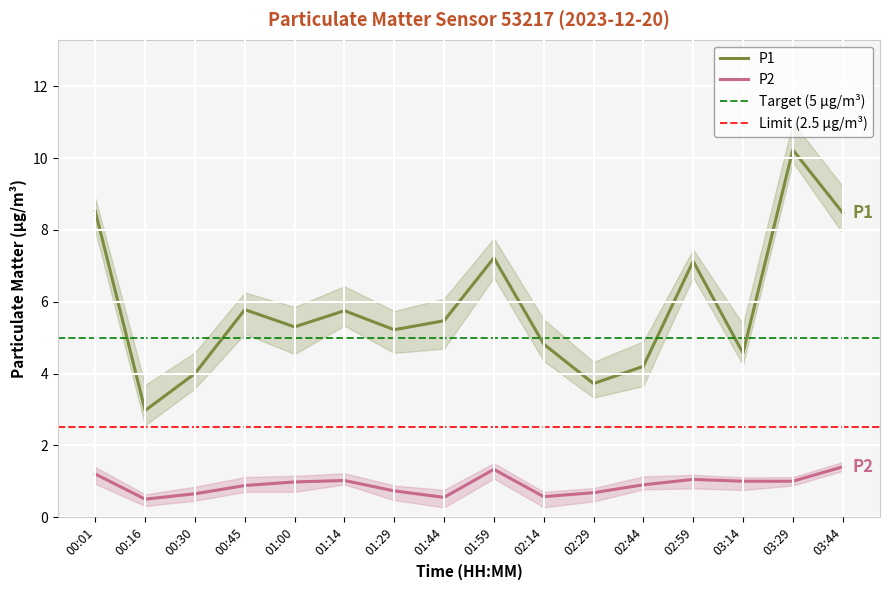

Which category has the lowest value in the P2 series?

00:16